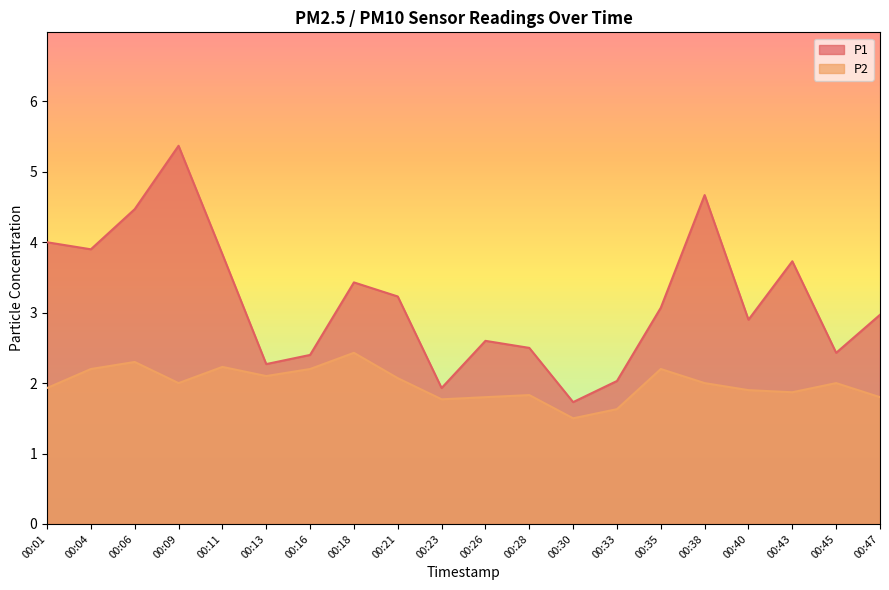

What is the value of the P1 point at the 18th from the left?

3.7